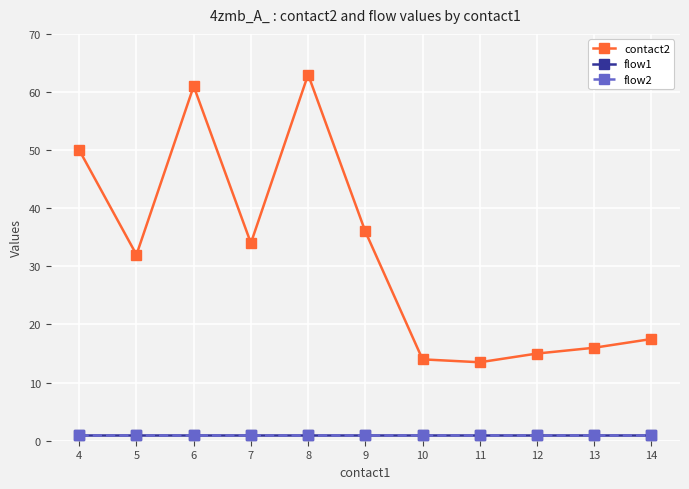

What is the greatest value displayed?

63.0